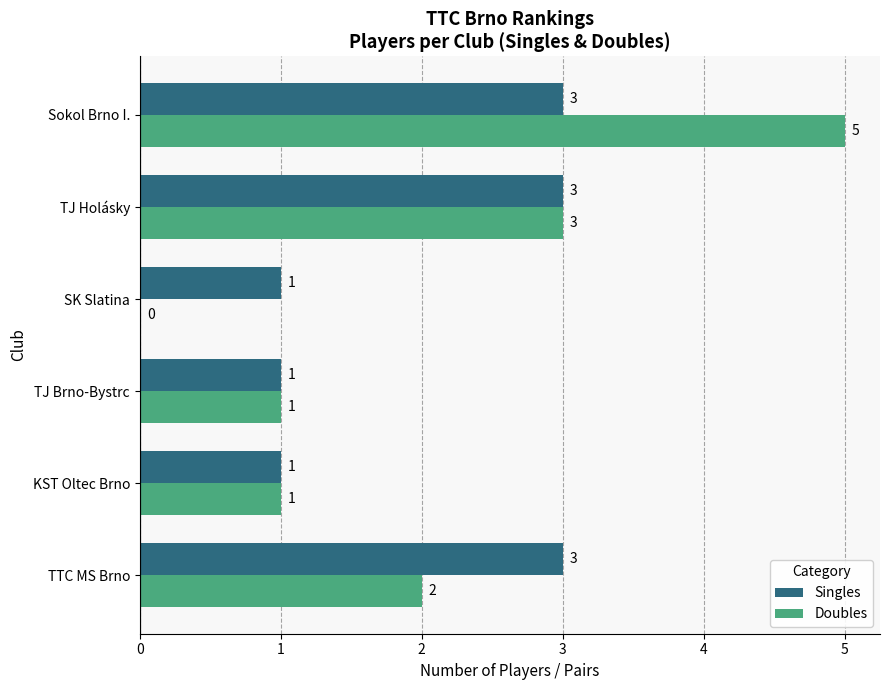

What is the sum of all Singles values?

12